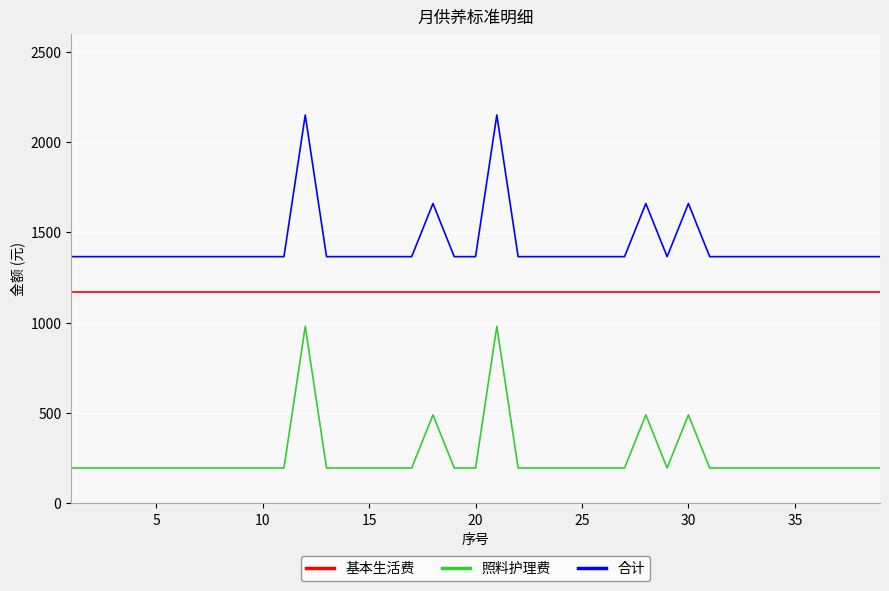

Which series has the largest total across all categories?

合计